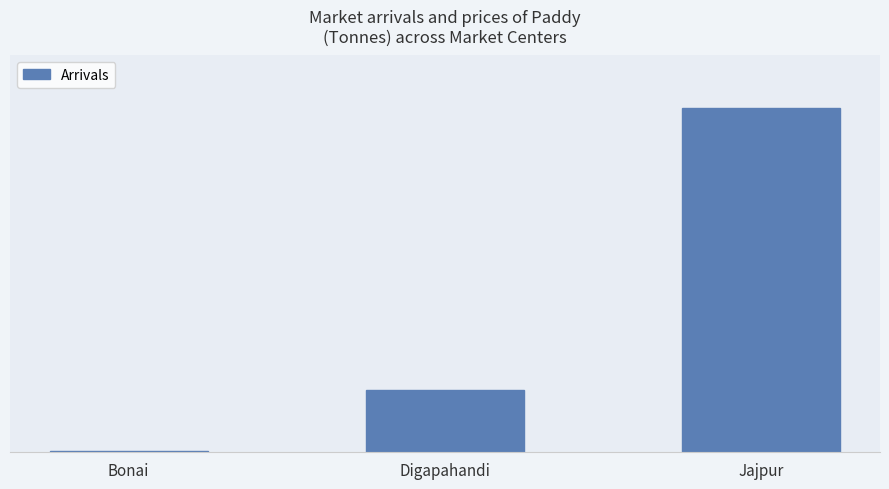

Reading left to right, list all the values displayed in this chart.

Bonai=0.5	Digapahandi=25.0	Jajpur=139.0